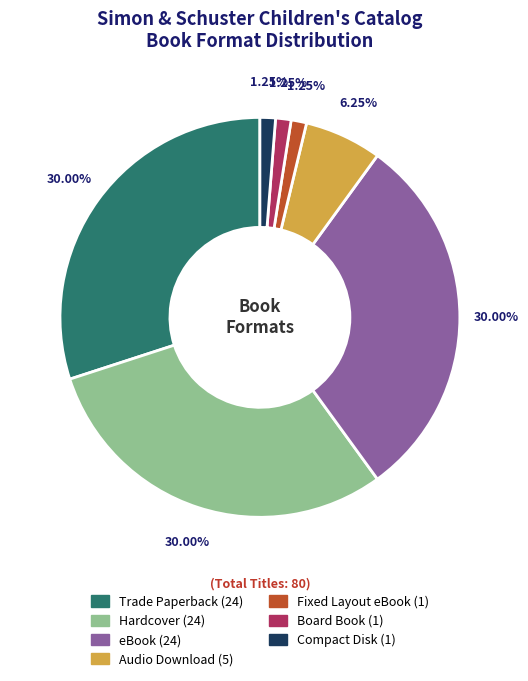

Count the number of slices in the pie.

7